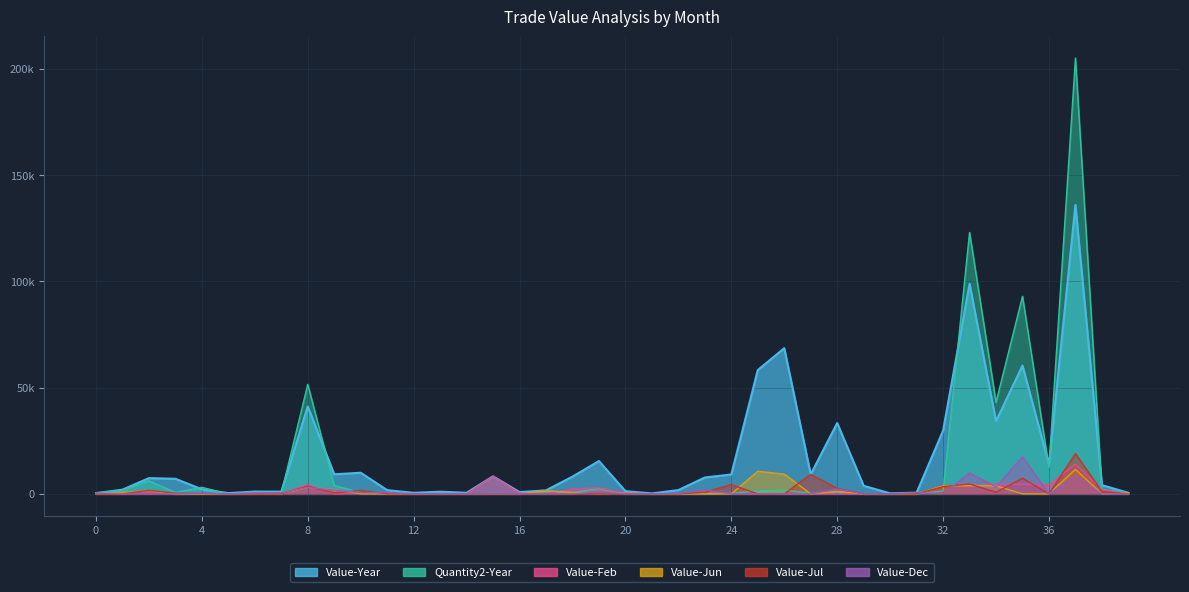

Where is the first local maximum for Value-Jun?

8